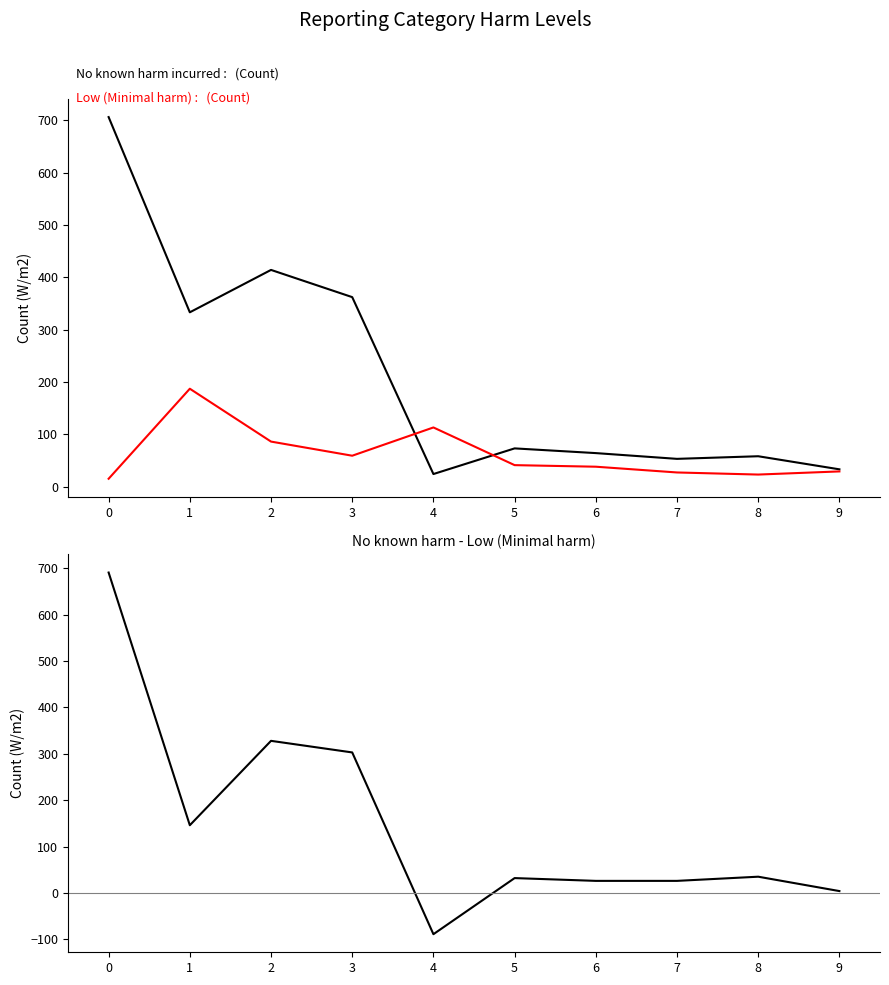

The value of No known harm incurred at 7 is 24. True or false?

False